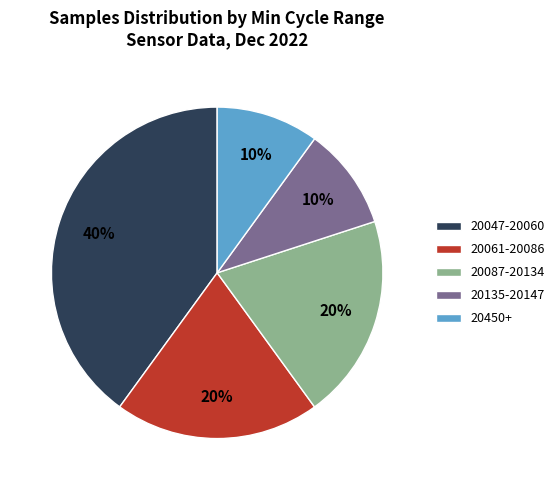

Which category has the biggest portion of the pie?

20047-20060